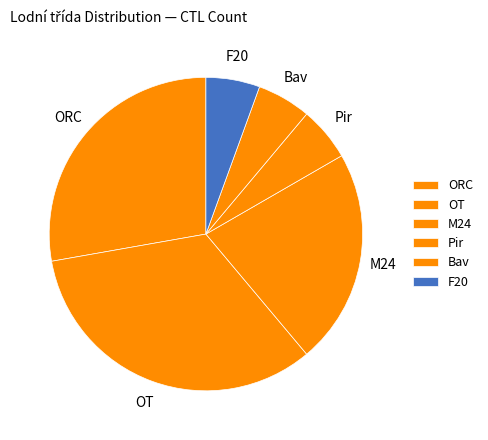

Which category has the biggest portion of the pie?

OT